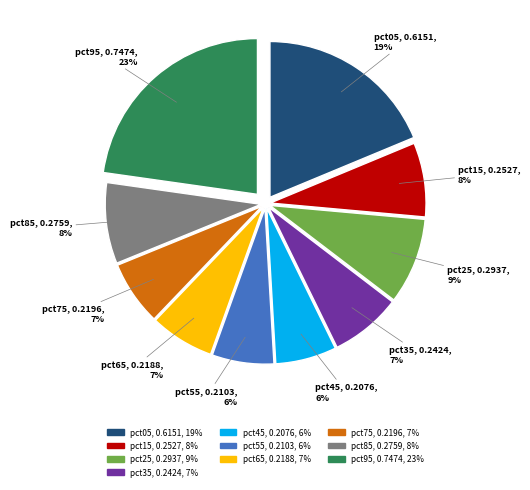

What is the largest slice in the pie chart?

pct95